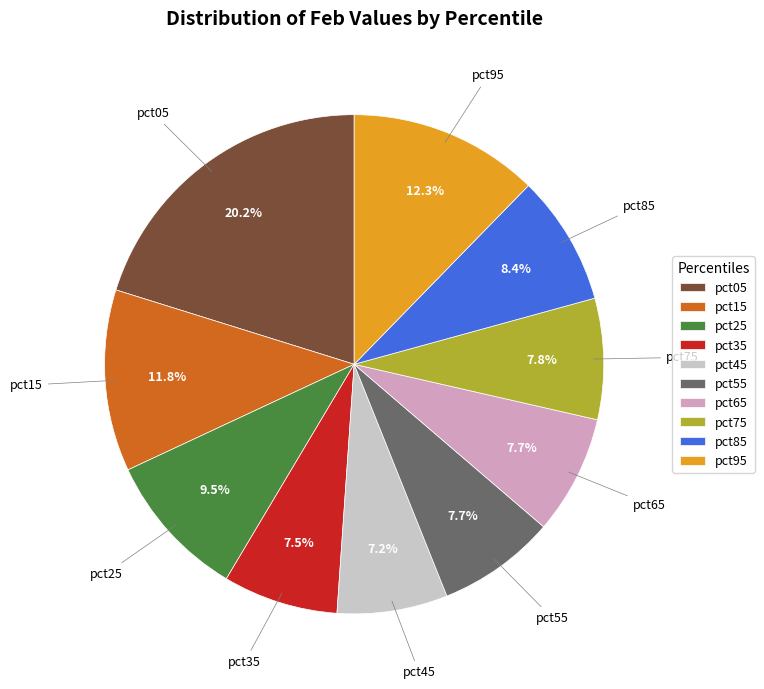

To the nearest percent, what is the average slice percentage?

10%